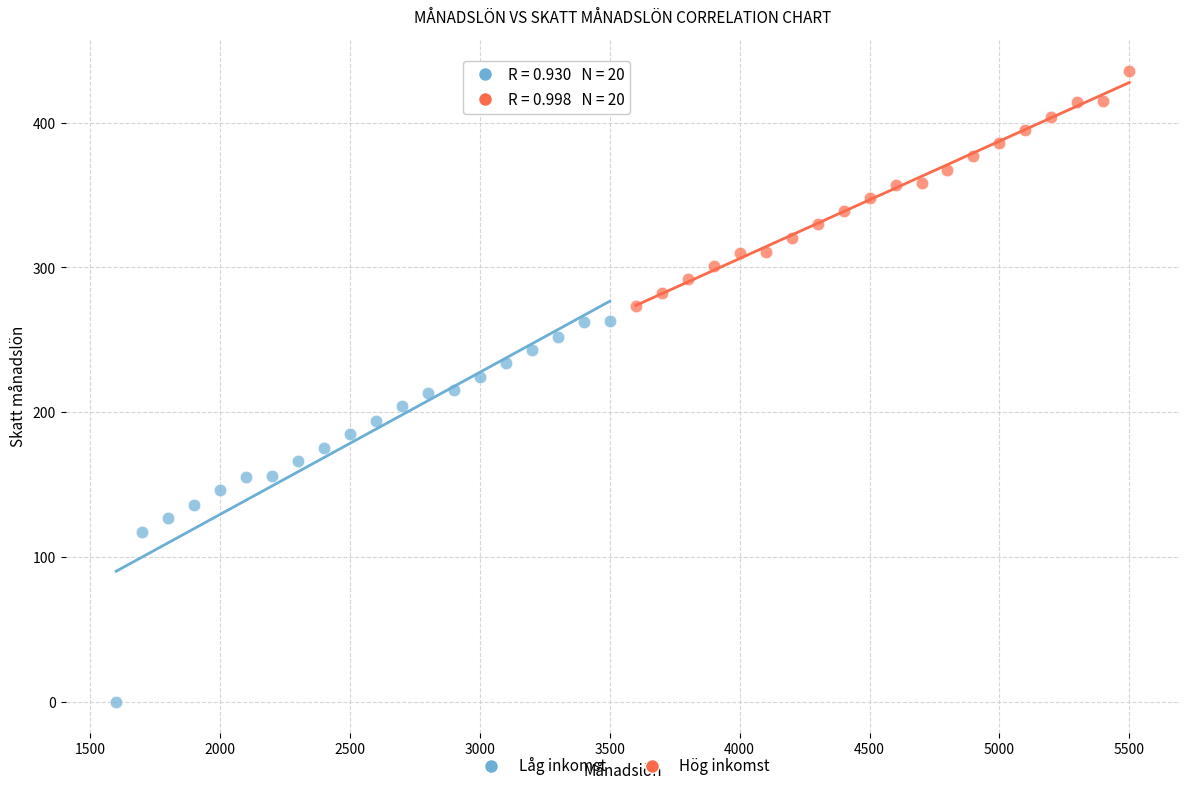

Which series has the widest spread of Y values?

Låg inkomst